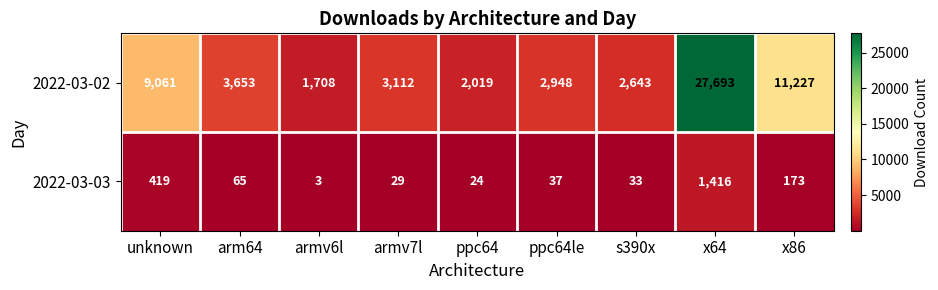

Which series has the largest total across all categories?

2022-03-02